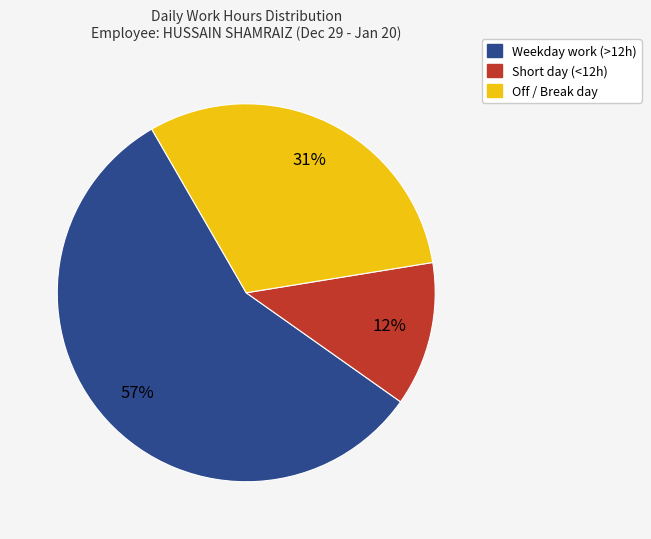

Does any single category account for the majority?

Yes